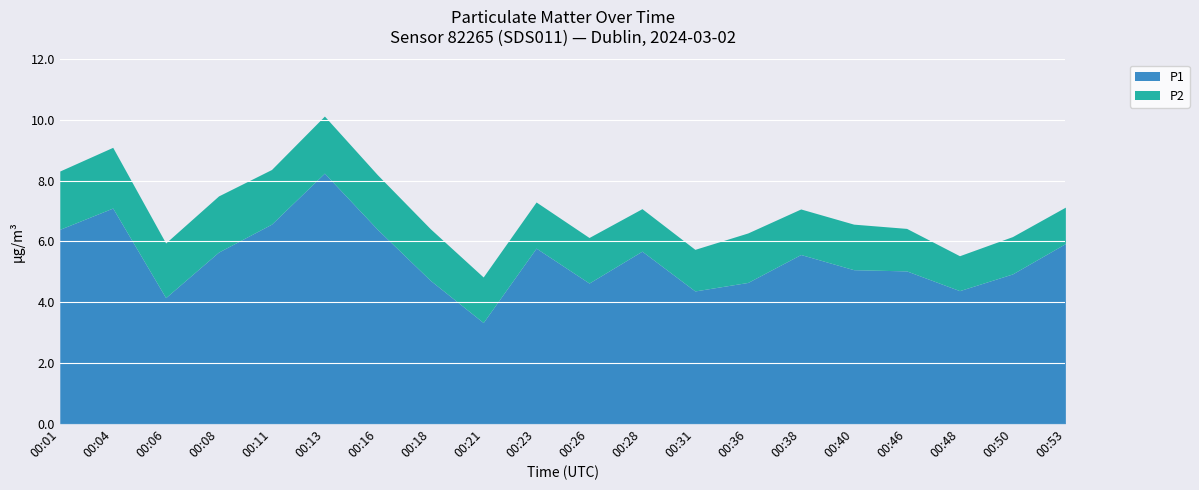

At which label does the data first exceed 5?

00:01